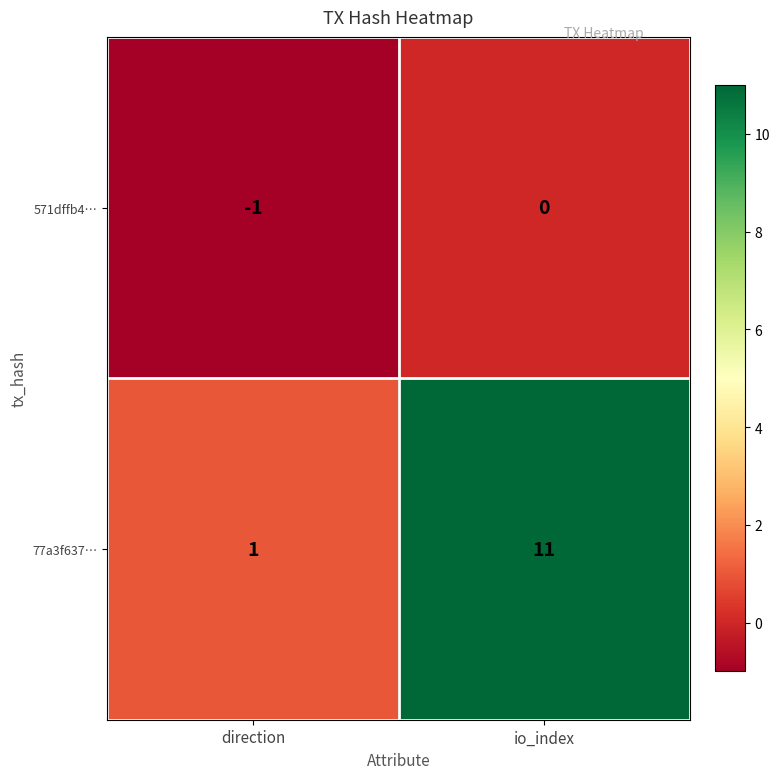

How many categories are shown in the chart?

2